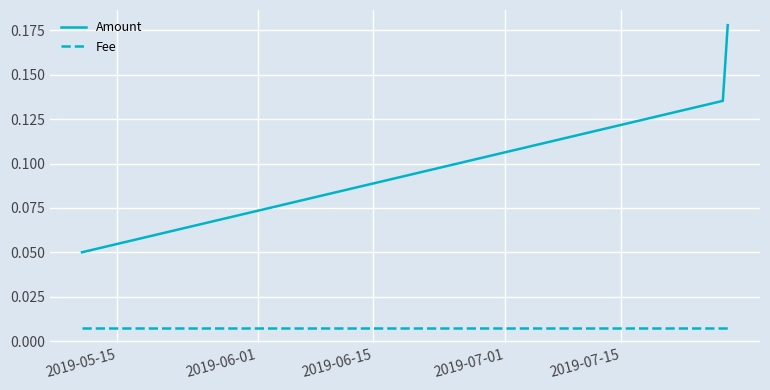

At how many categories does at least one series exceed 0?

3